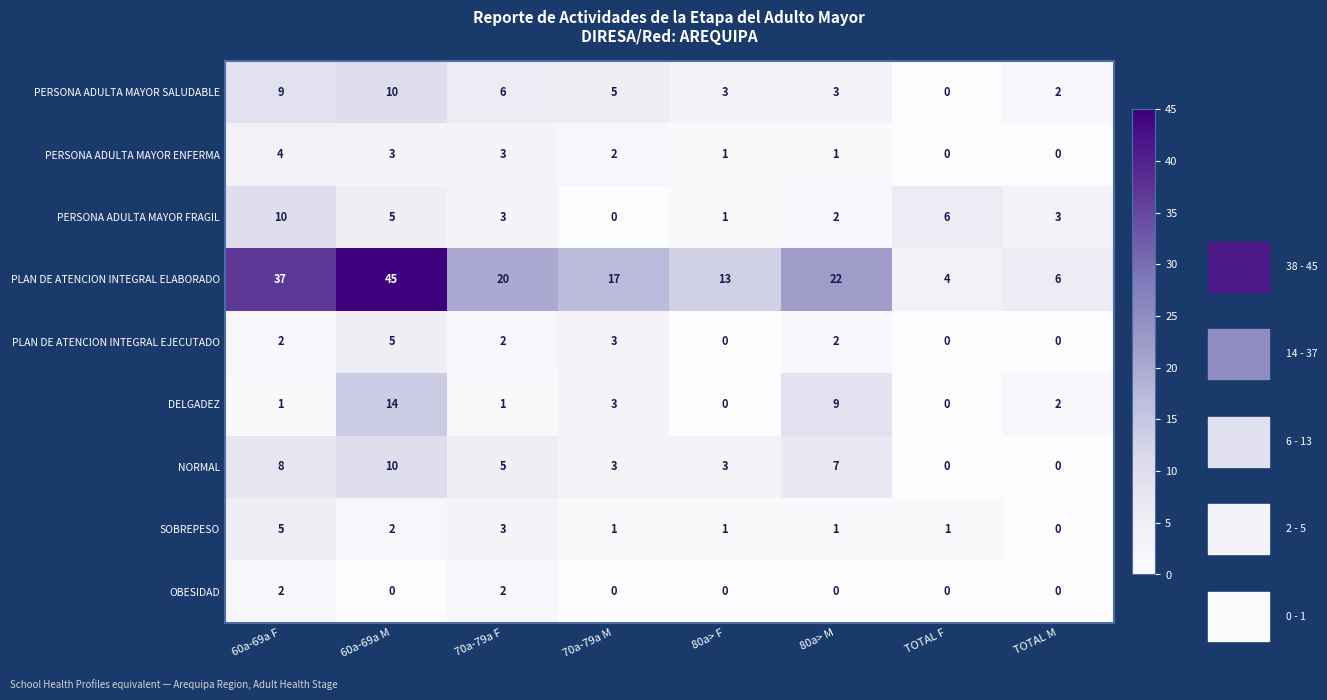

What is the average value of the DELGADEZ series?

4